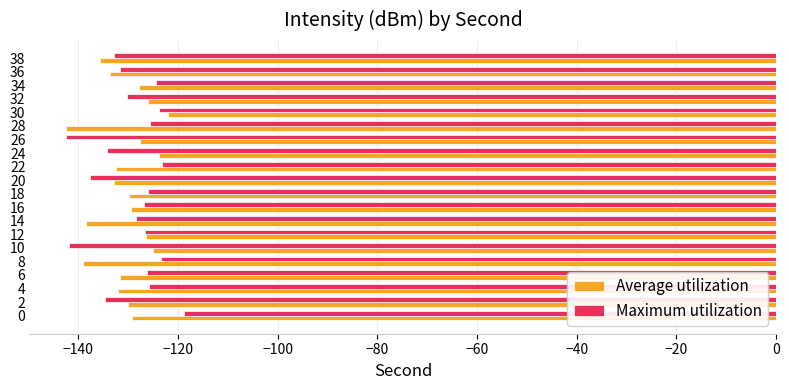

Where is Maximum utilization nearest to the value -130?

32